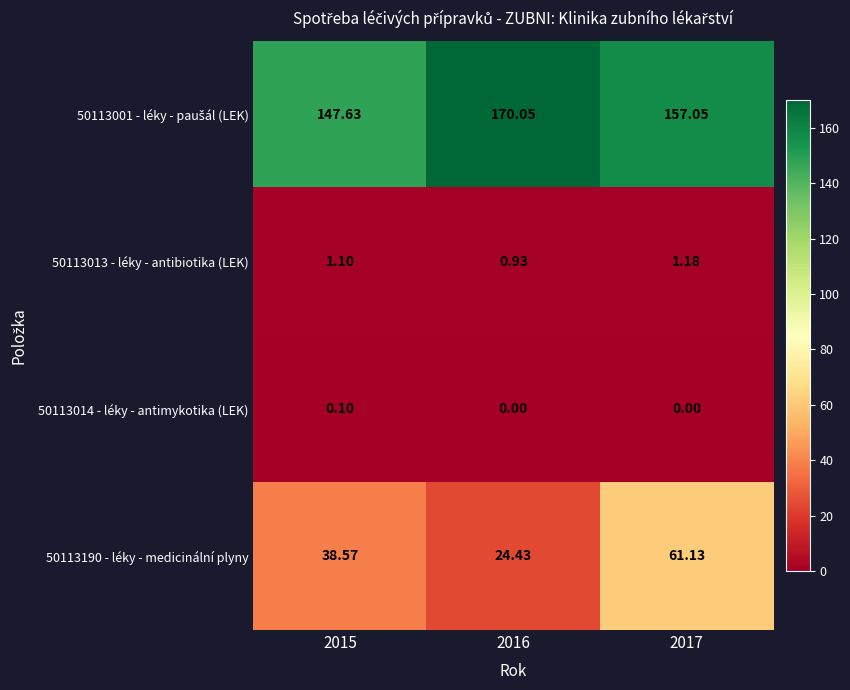

At which category is the sum across all series the highest?

2017